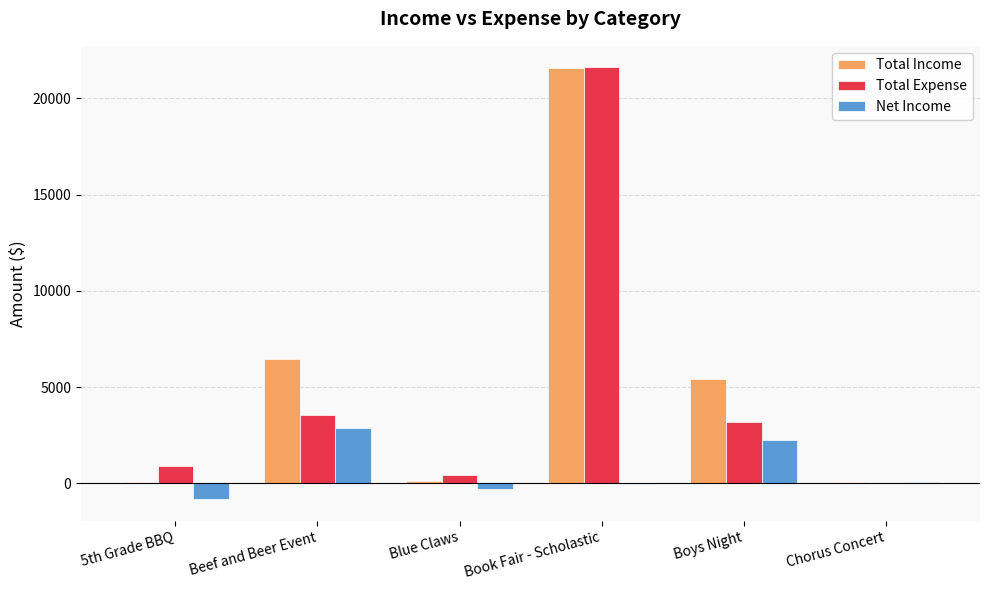

Between 5th Grade BBQ and Book Fair - Scholastic, which series saw the biggest shift?

Total Income